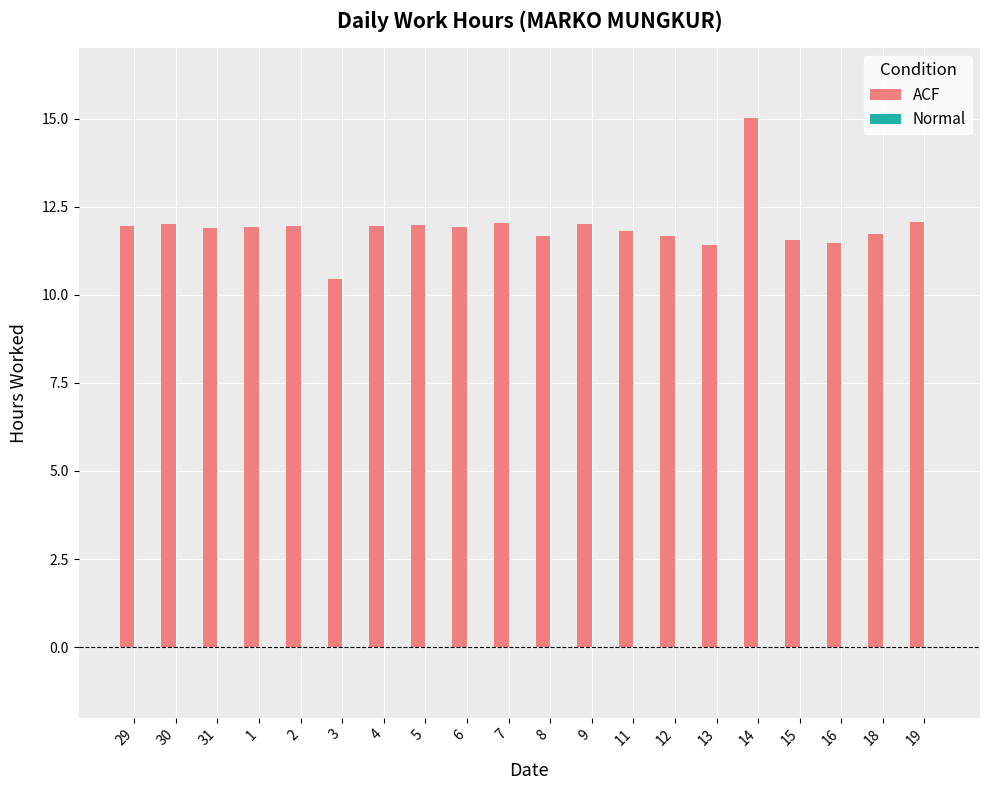

What is the difference between the values at 14 and 13?

3.6